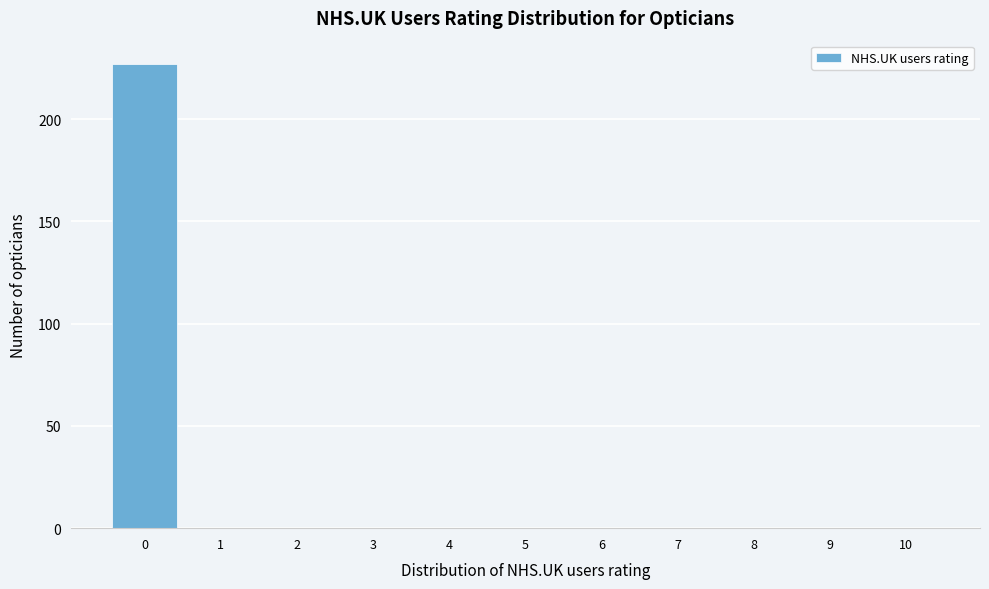

Reading left to right, list all the values displayed in this chart.

0=227	1=0	2=0	3=0	4=0	5=0	6=0	7=0	8=0	9=0	10=0